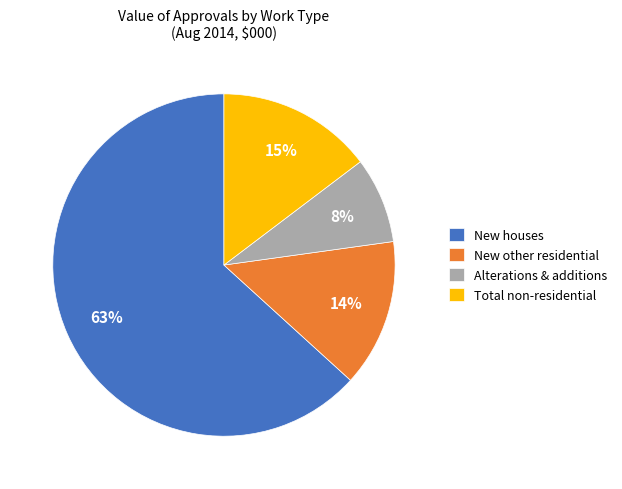

The Alterations & additions slice represents 1% of the pie. True or false?

False